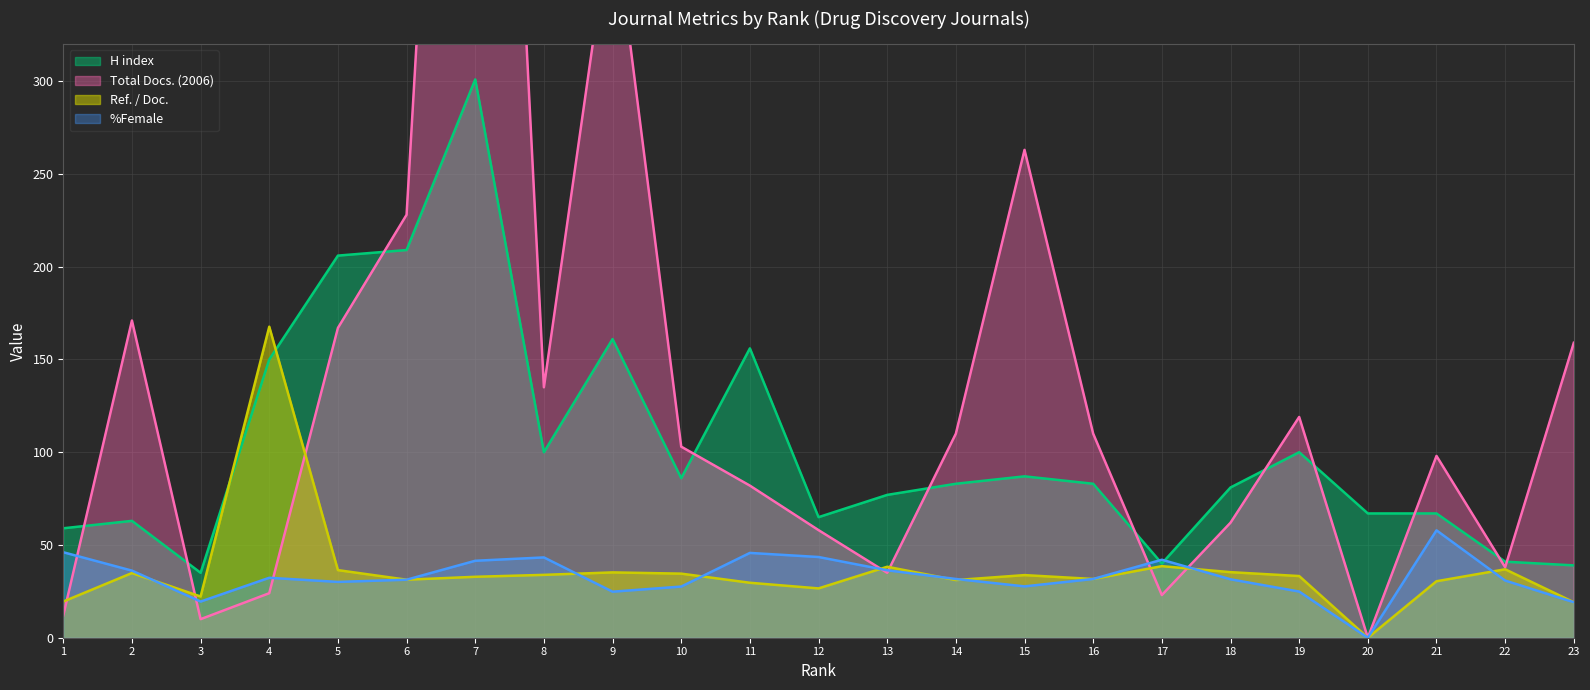

Which has a higher value, 8 or 11?

11